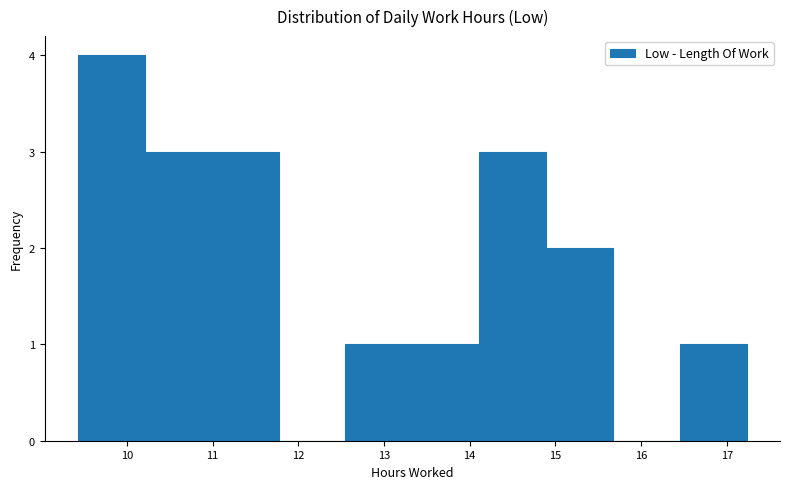

Which range on the x-axis has the tallest bar?

9.43 to 10.21